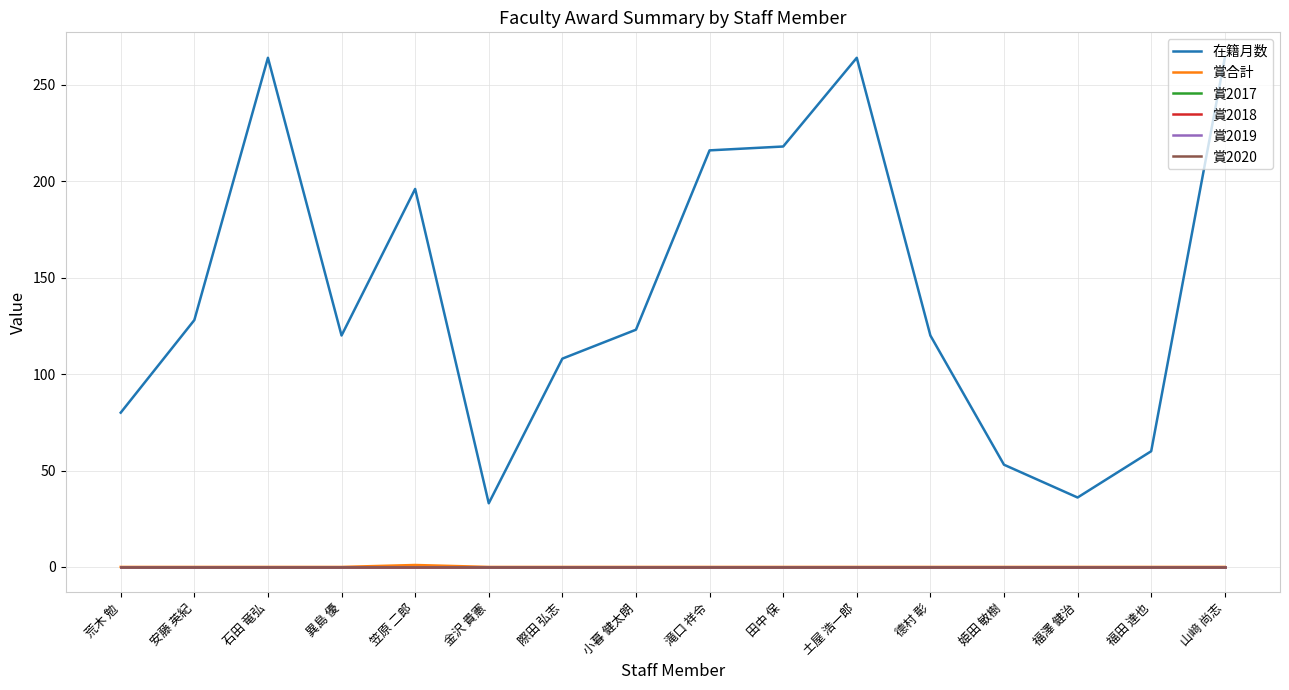

True or false: 在籍月数 and 賞合計 cross at least once.

False